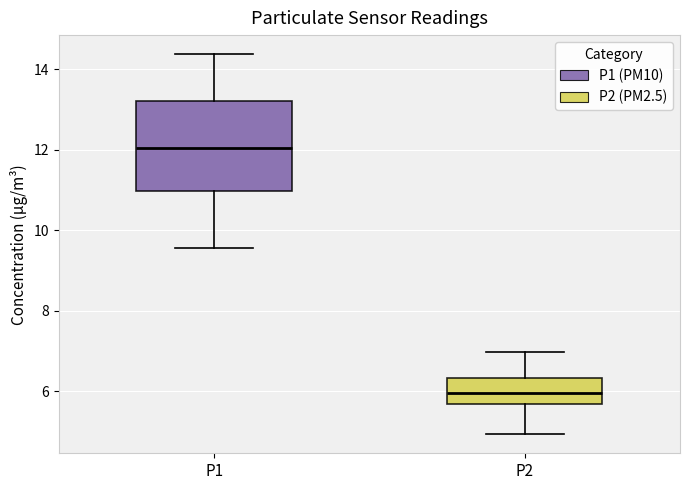

Comparing the boxes themselves (not the whiskers), which one is the tallest?

P1